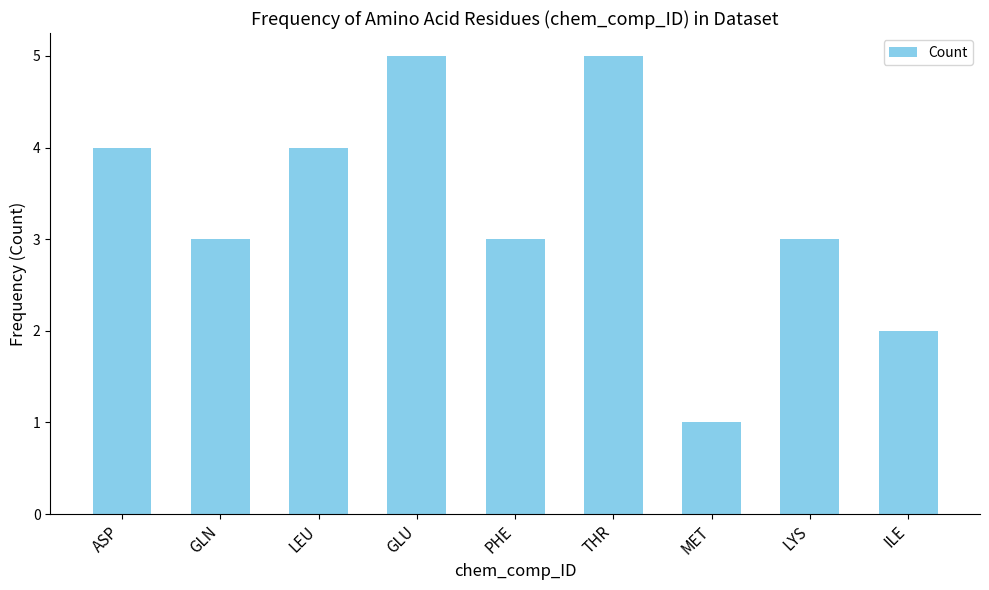

Between GLU and GLN, which is larger?

GLU